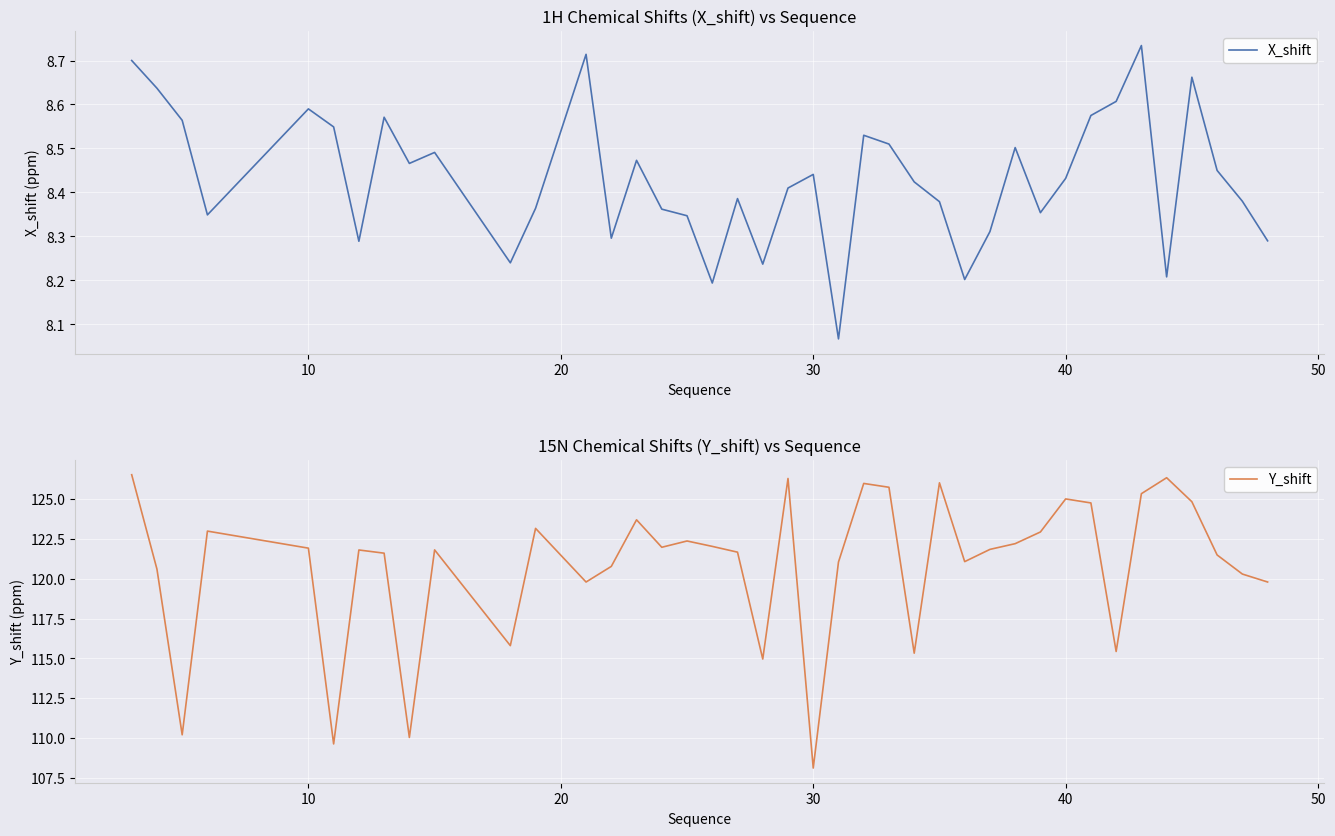

True or false: Y_shift and X_shift intersect in this chart.

False